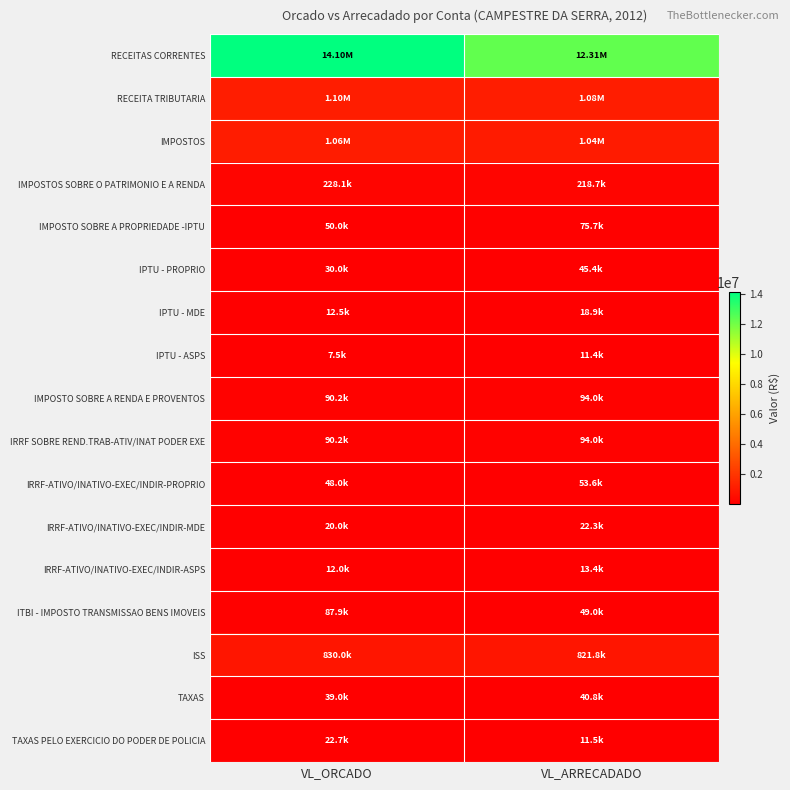

Which label corresponds to the smallest value in the chart?

VL_ORCADO